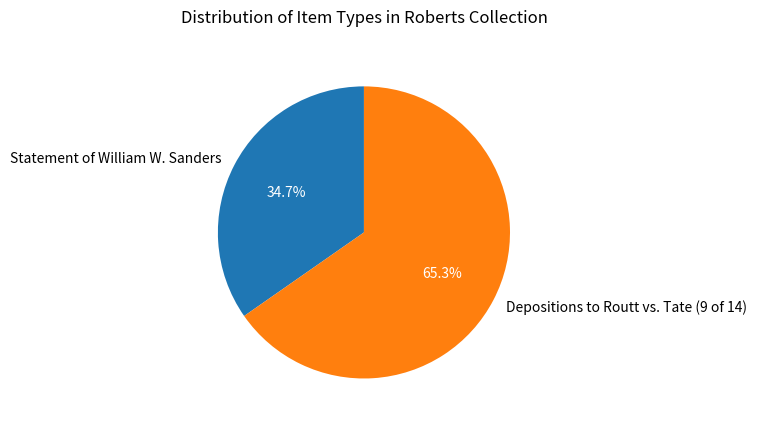

To the nearest percent, what is the difference between the Depositions to Routt vs. Tate (9 of 14) and Statement of William W. Sanders slice percentages?

31%